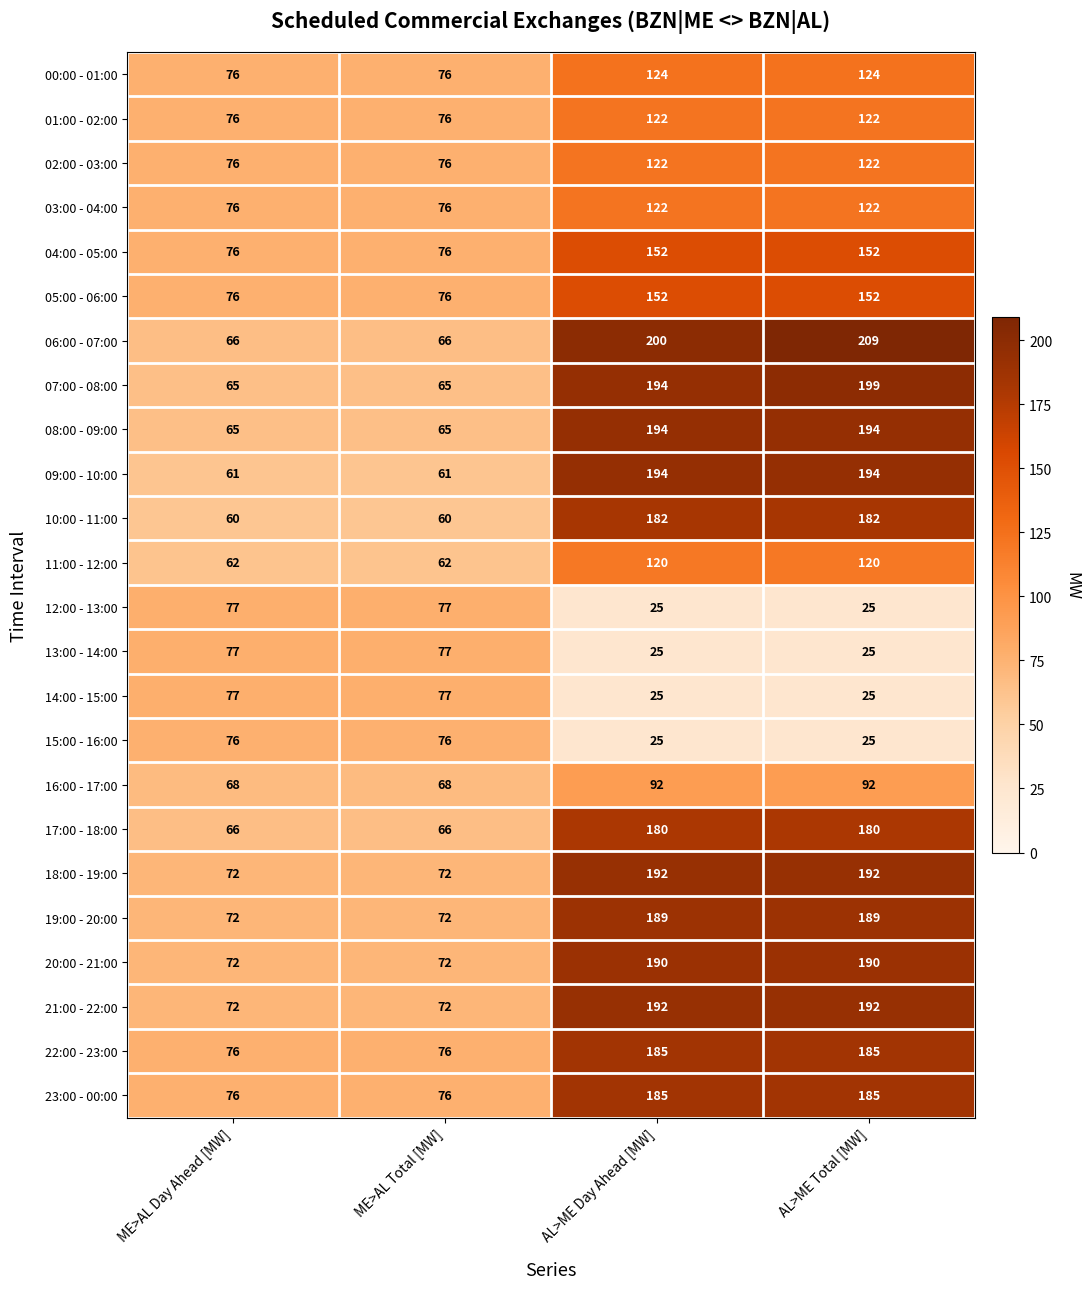

Which series has the widest spread of values?

06:00 - 07:00